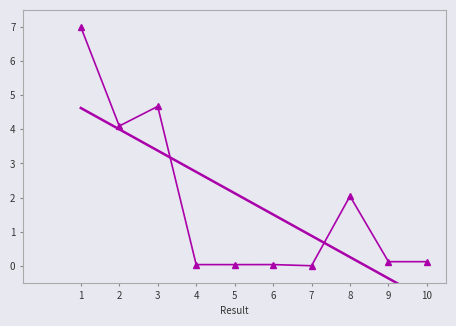

The value at 4 is 0.0. True or false?

True